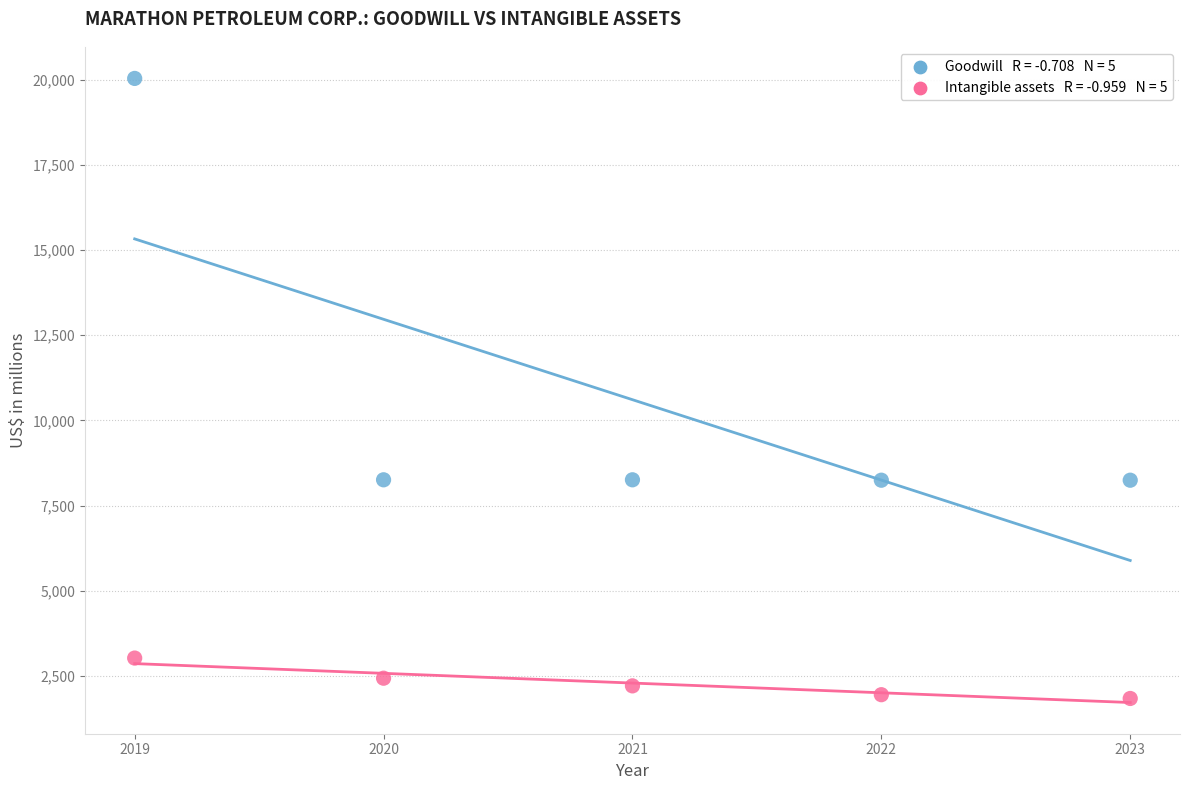

Across all data points, what is the range of X values (max minus min)?

4